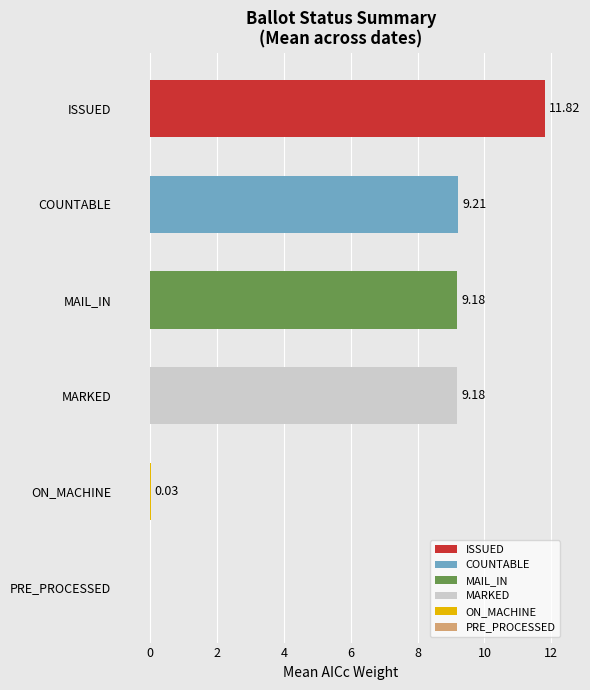

What is the sum of the values at COUNTABLE and ISSUED?

21.0